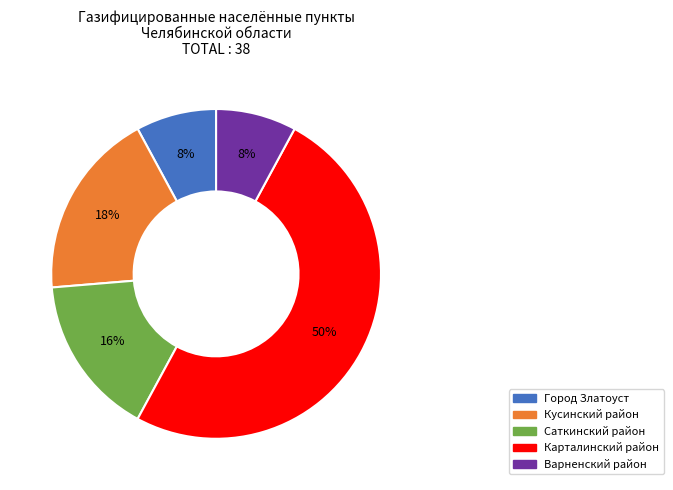

True or false: Саткинский район accounts for 3% of the total.

False